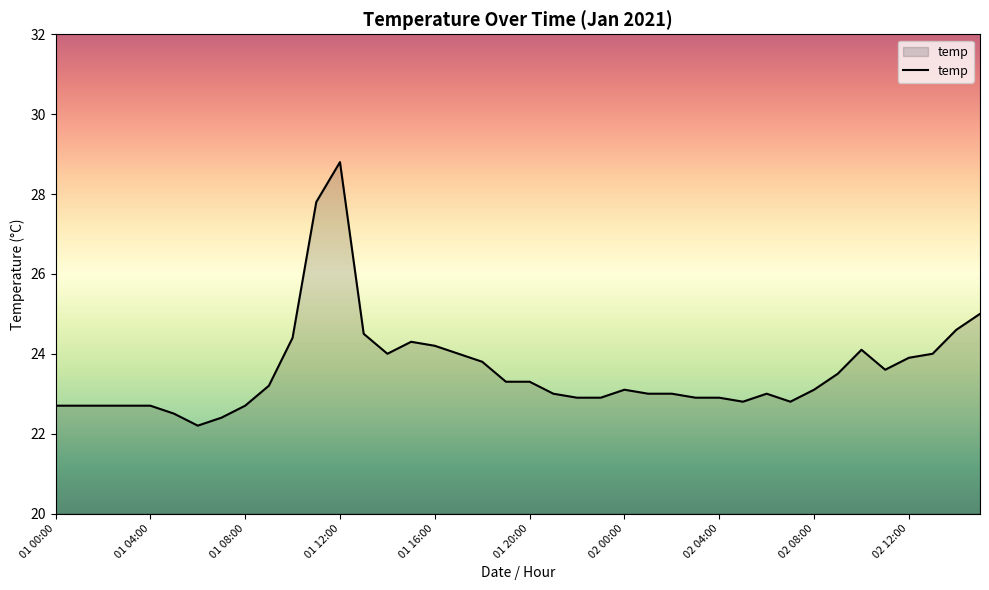

What is the maximum value shown in the chart?

28.8